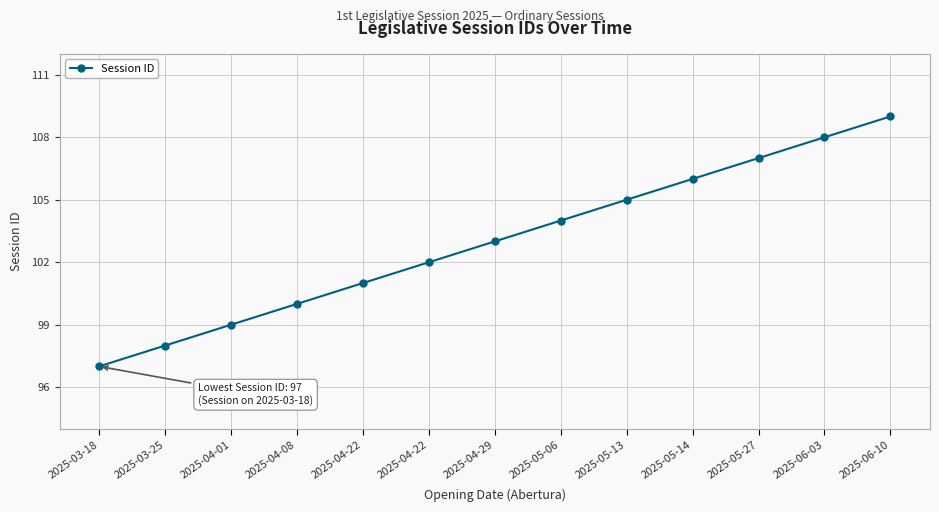

What is the change in value from 2025-04-08 to 2025-05-14?

+6